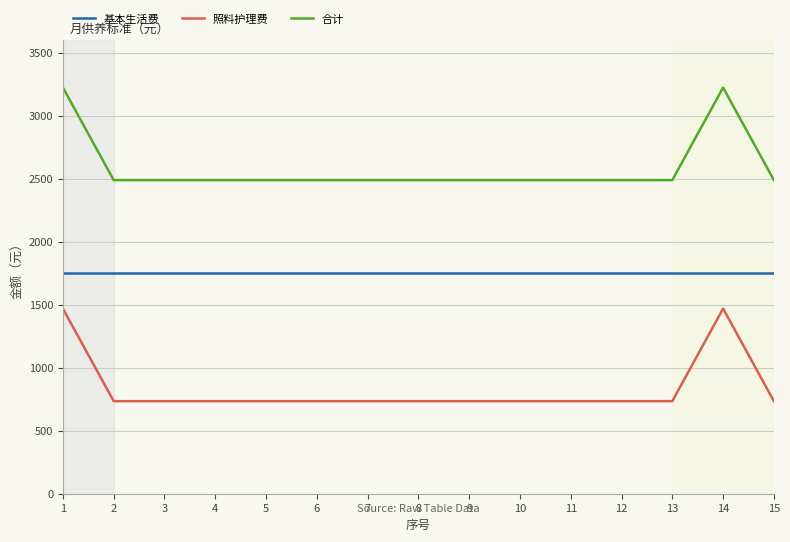

Does the chart have visible grid lines?

Yes